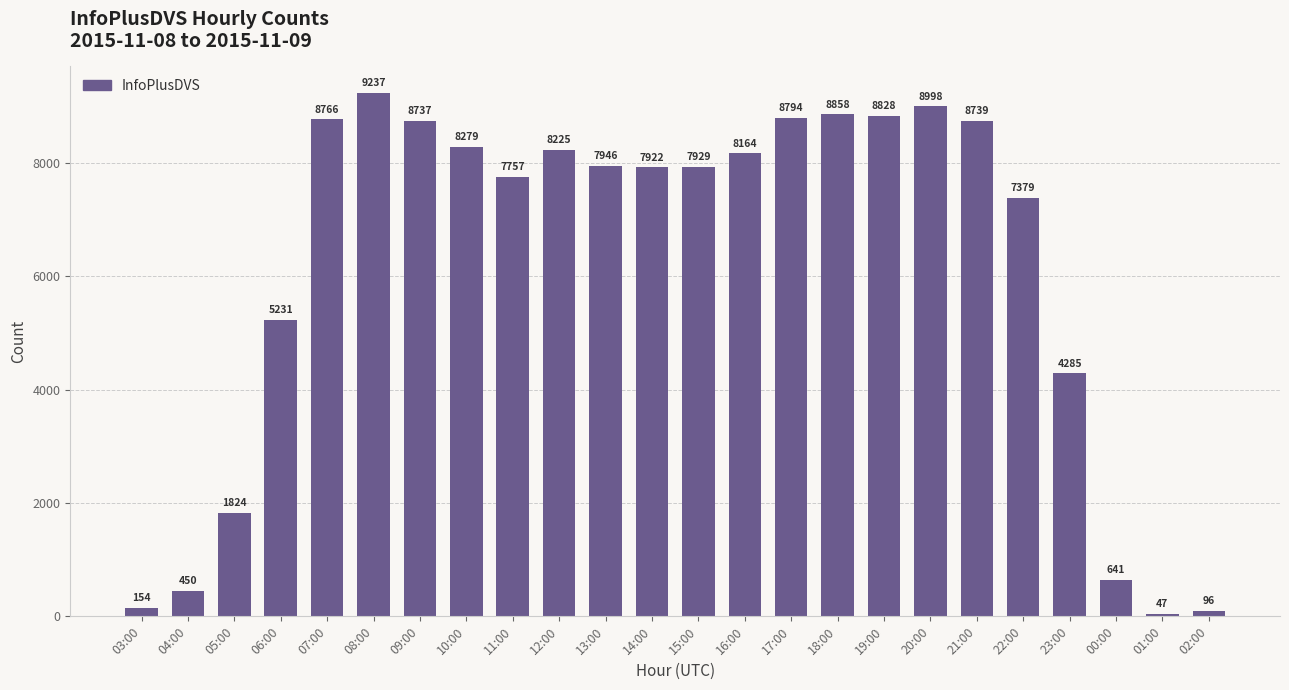

What position from the left is 05:00?

3